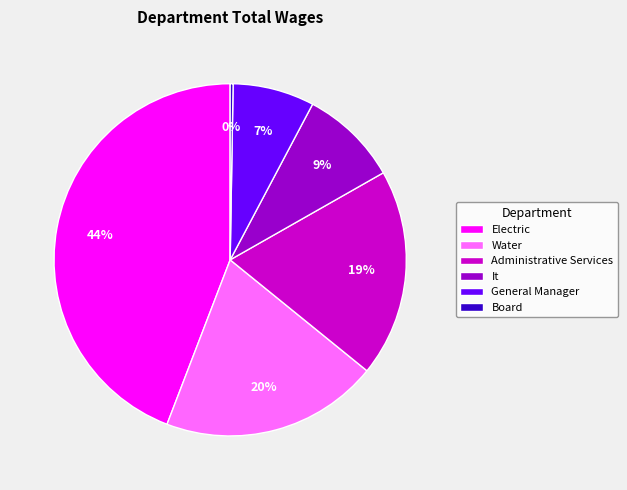

To the nearest percent, what is the difference between the It and General Manager slice percentages?

2%